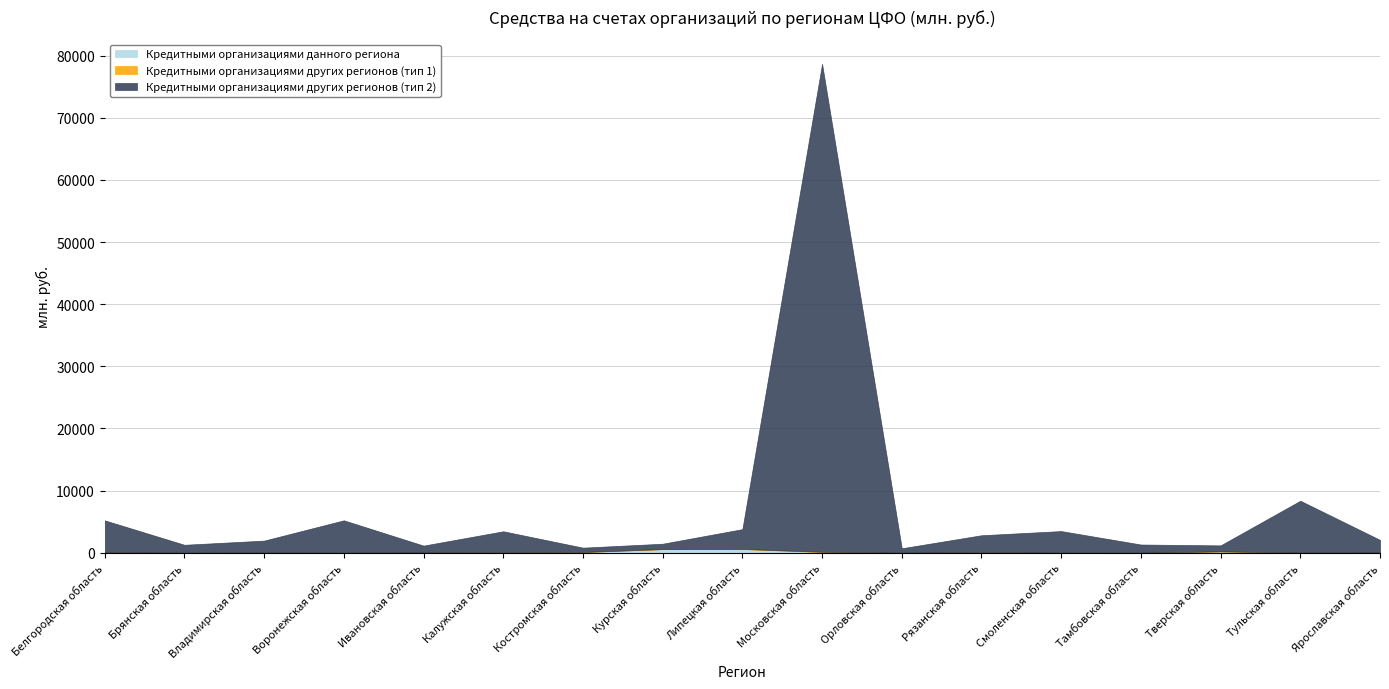

True or false: Кредитными организациями данного региона has a value of 0 at Брянская область.

True